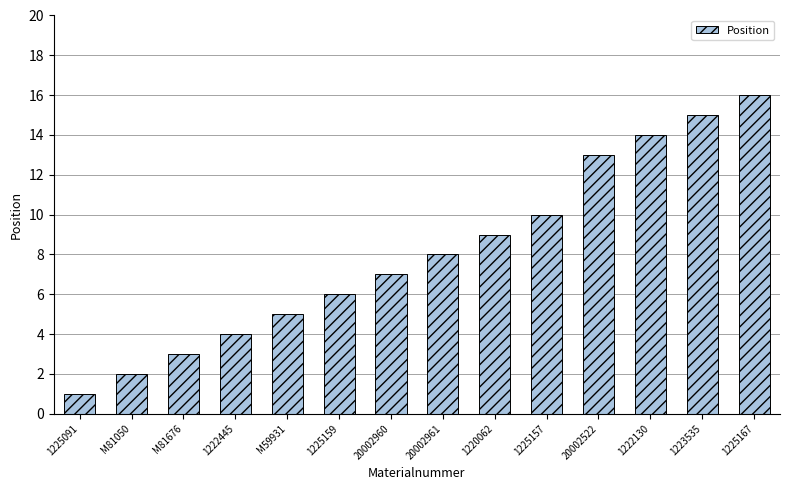

Reading left to right, extract all data points from this chart.

1225091=1	M81050=2	M81676=3	1222445=4	M59931=5	1225159=6	20002960=7	20002961=8	1220062=9	1225157=10	20002522=13	1222130=14	1223535=15	1225167=16